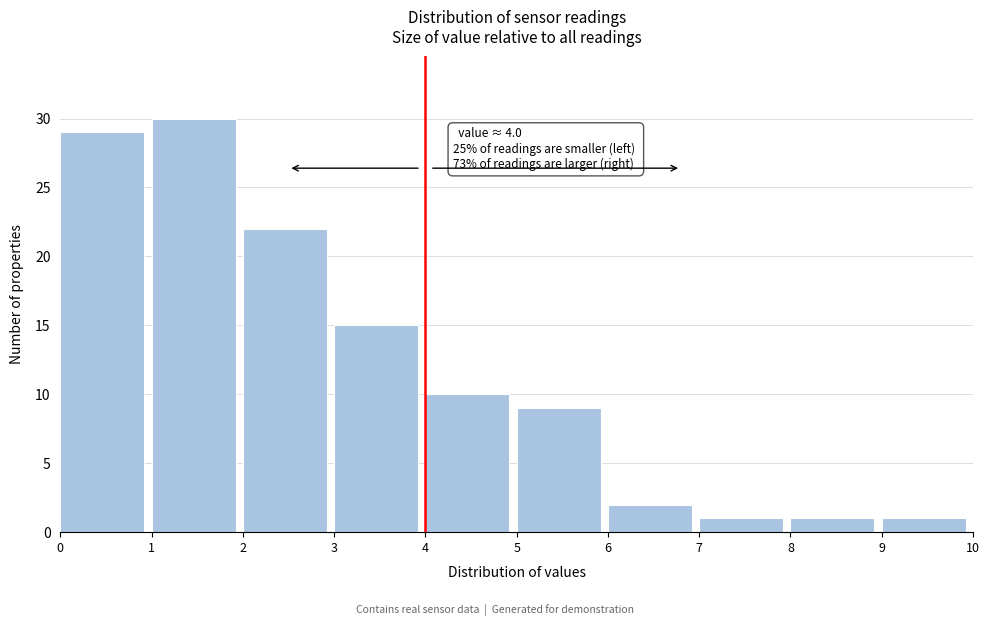

Which range on the x-axis has the tallest bar?

1 to 2